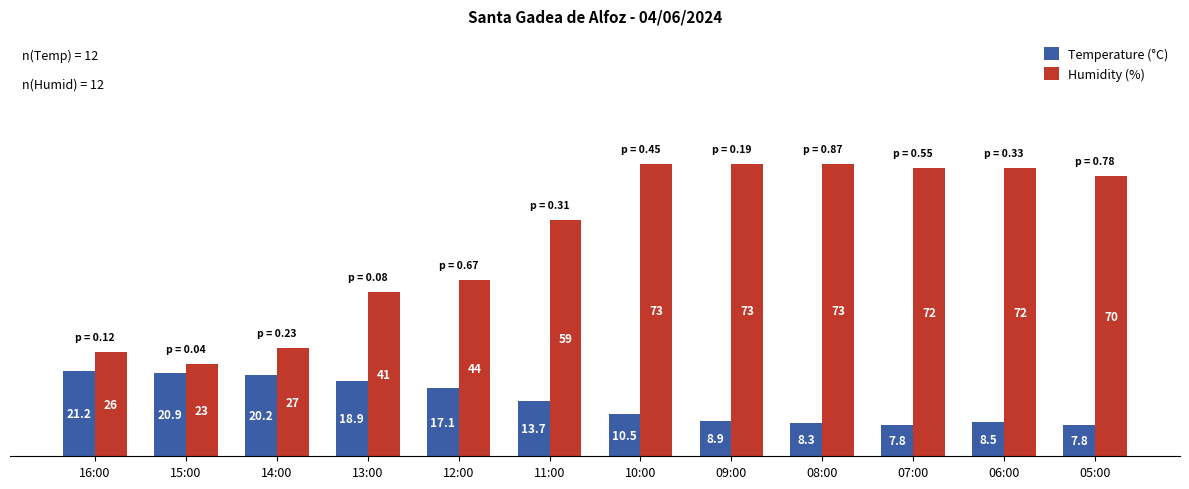

What are all the series names shown in the legend?

Temperature (°C), Humidity (%)